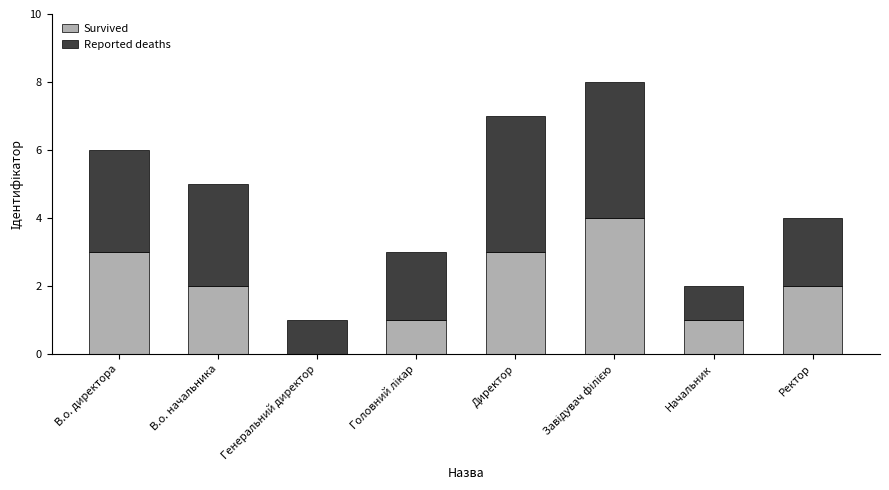

The value of Survived at Директор is 3. True or false?

True